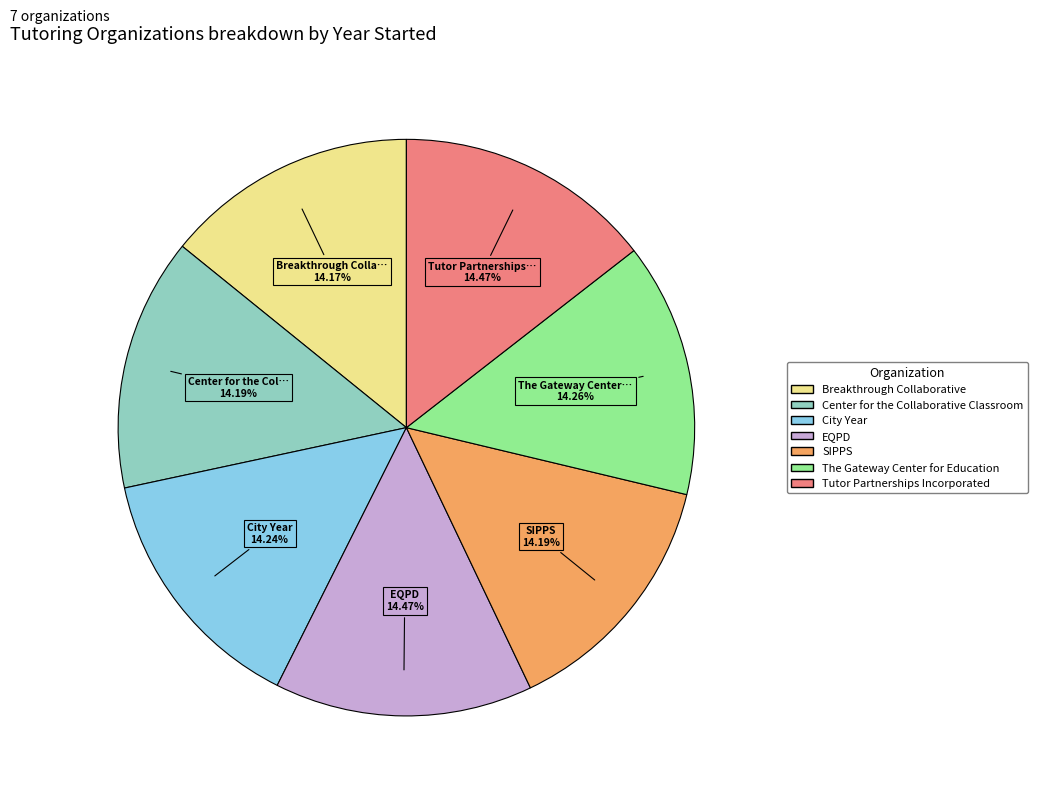

What is the ratio of the value at The Gateway Center for Education to the value at City Year?

1.0